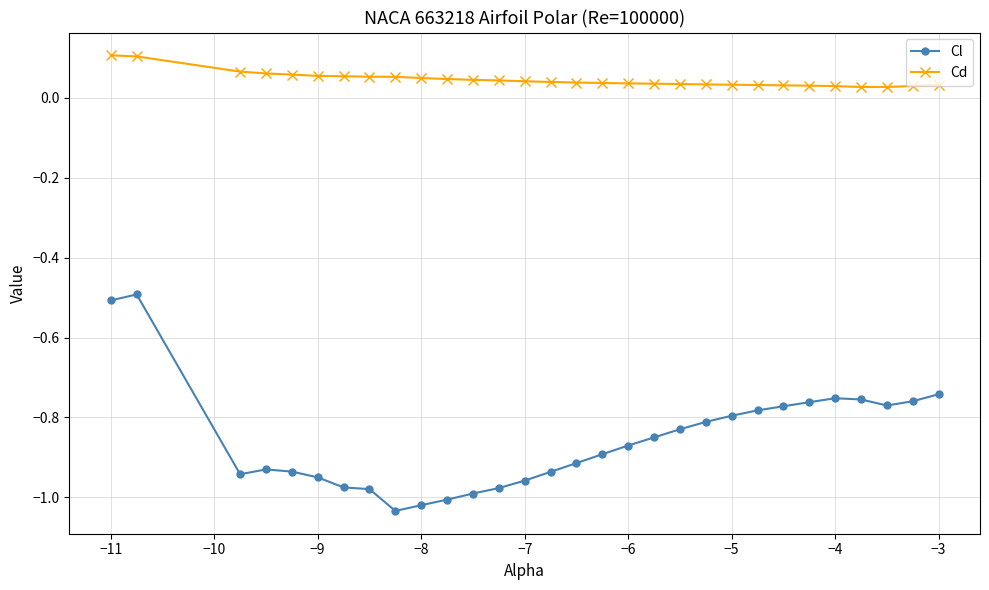

List the series in order of their overall mean, highest first.

Cd, Cl